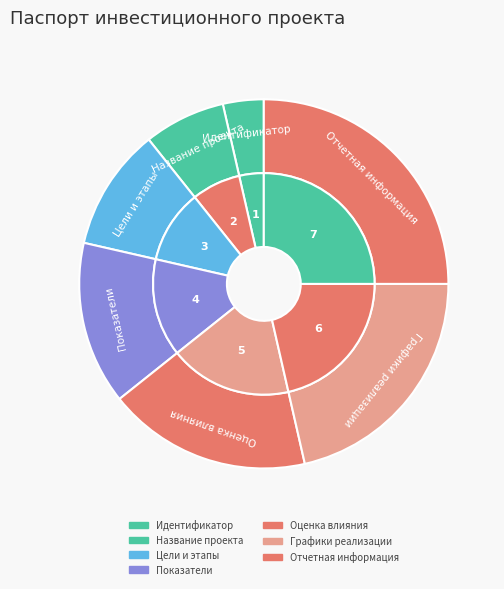

Which has a higher value, Название проекта or Графики реализации?

Графики реализации